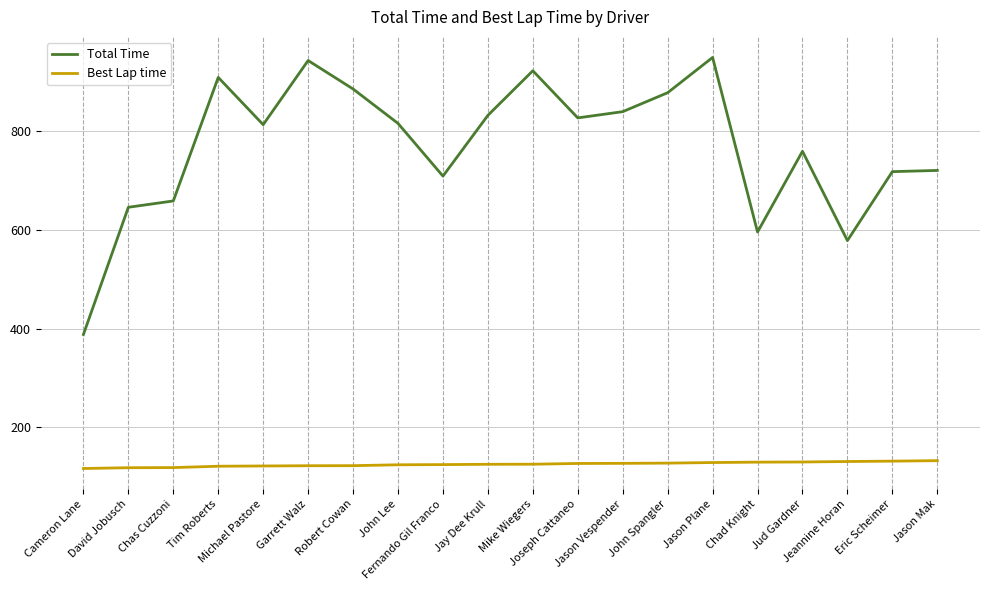

At which label is Total Time closest to 669?

Chas Cuzzoni